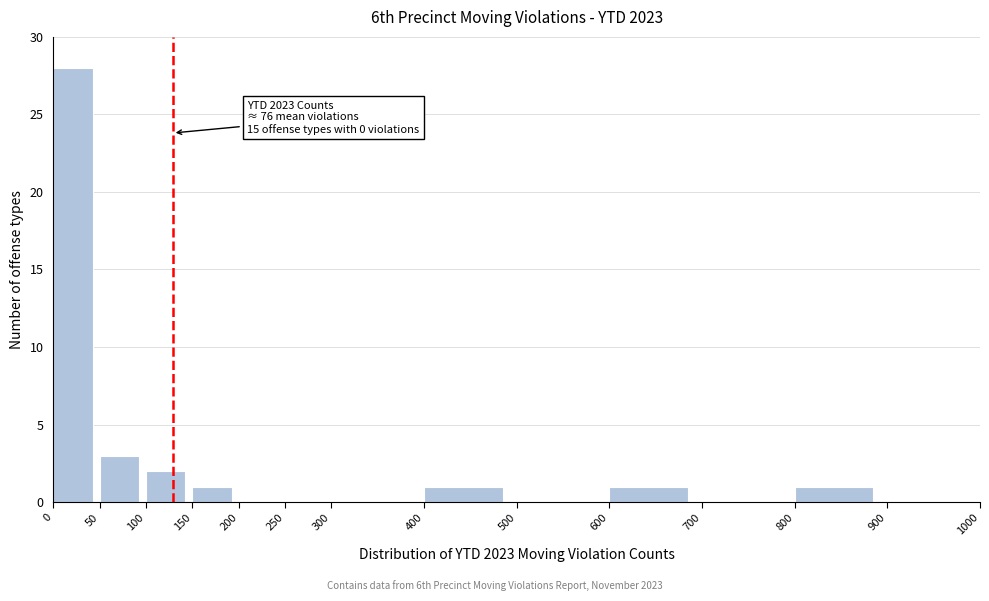

Which range on the x-axis has the tallest bar?

0 to 50